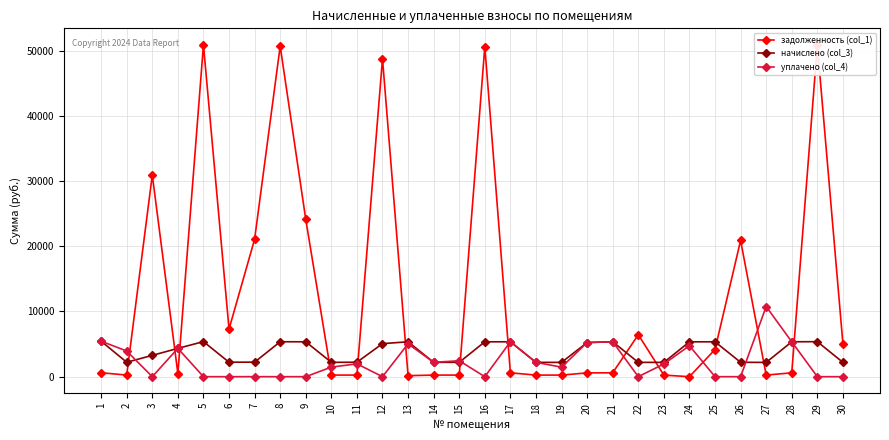

True or false: уплачено (col_4) has more than 2 points higher than both neighbors.

True